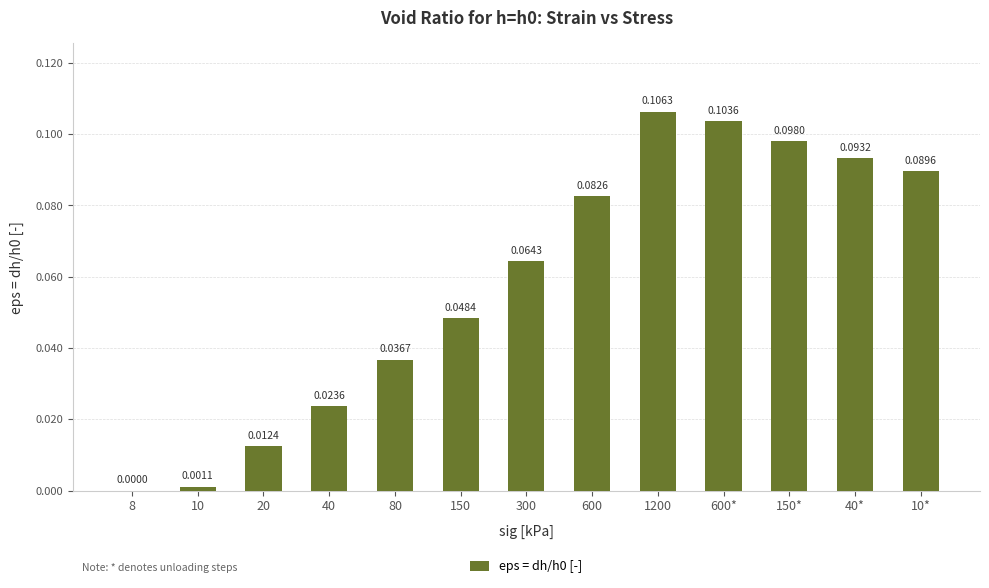

Between 300 and 1200, which is larger?

1200